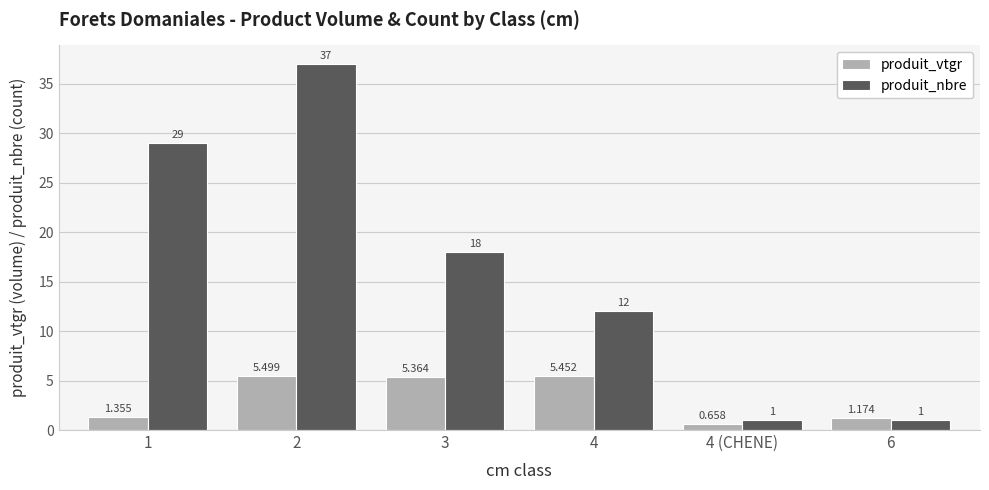

At which label does produit_vtgr first exceed 5?

2